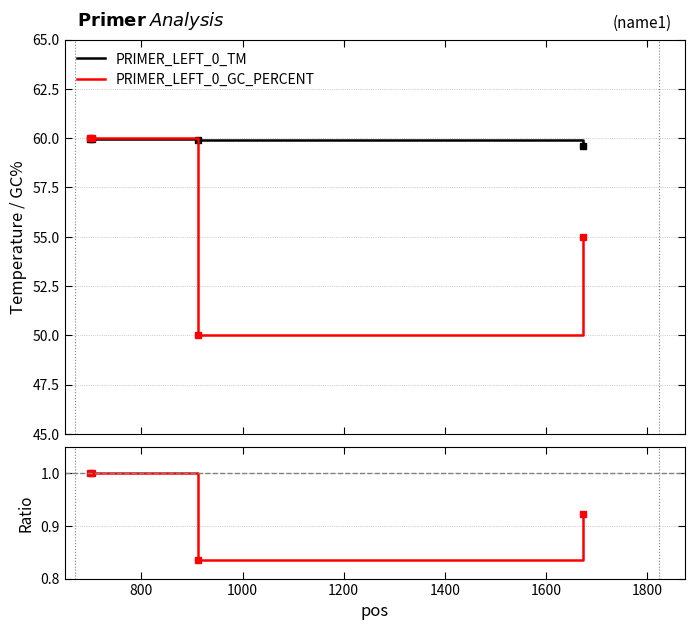

What is the difference between the maximum and minimum values in the PRIMER_LEFT_0_TM series?

0.4